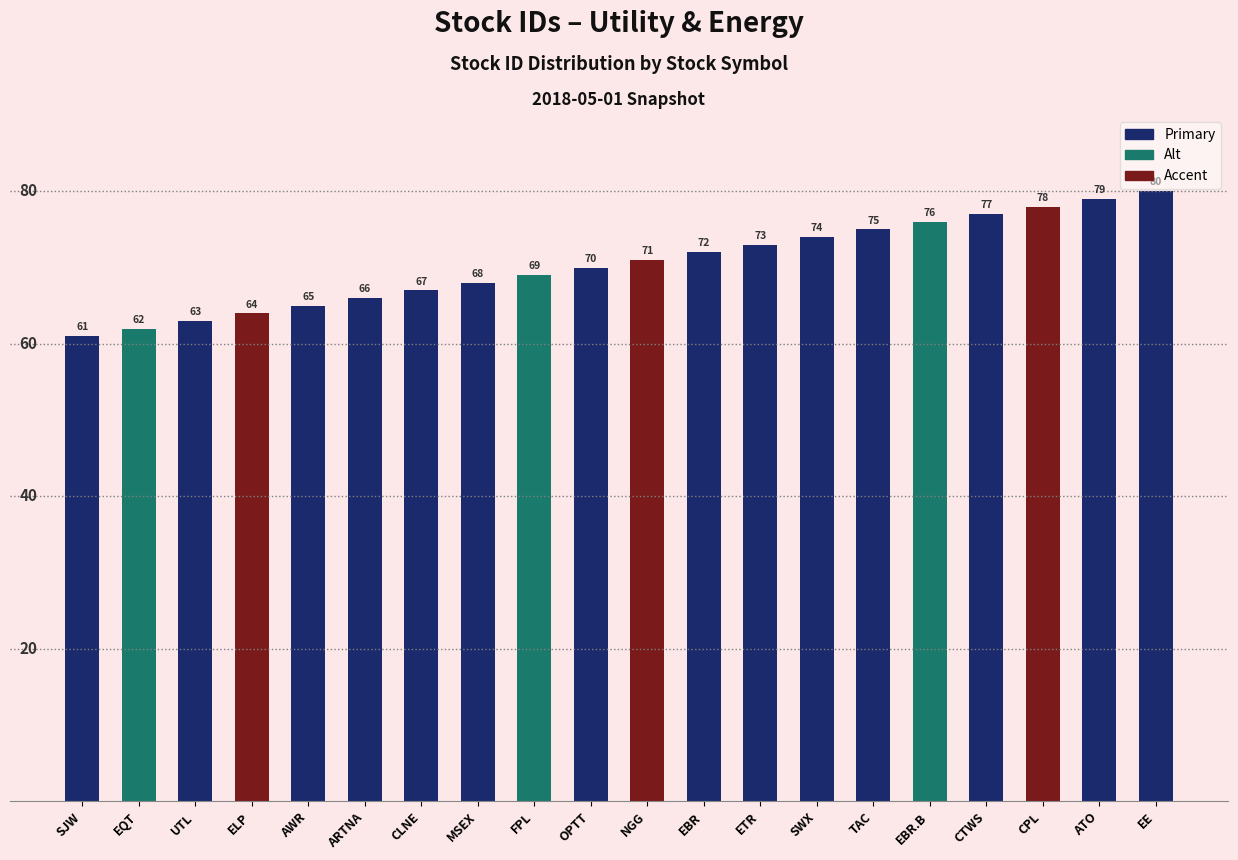

What is the approximate value at CPL?

78